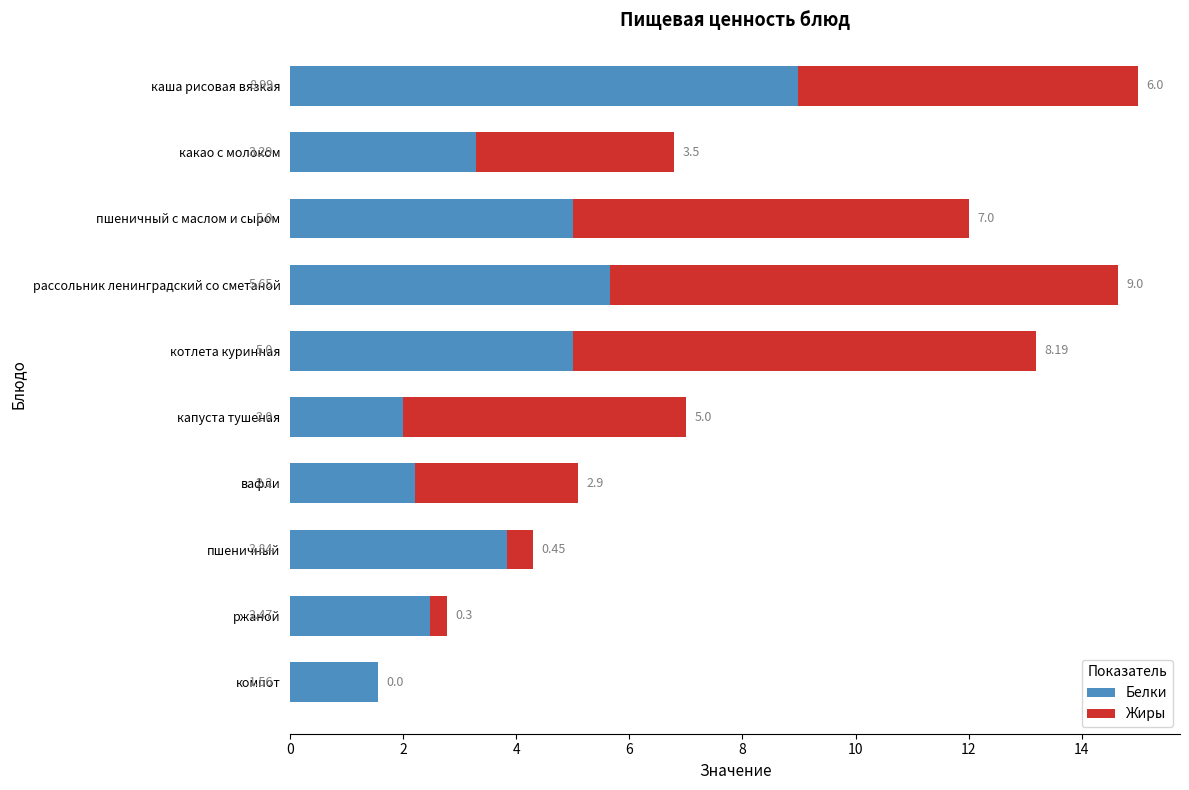

At which category is the sum across all series the highest?

каша рисовая вязкая